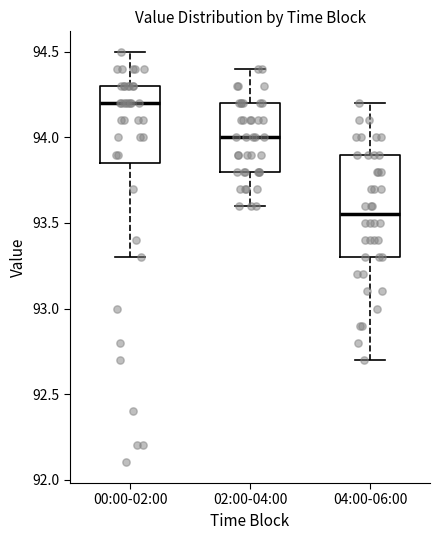

Reading left to right, transcribe this box plot: for each box, give where its median line is, the range the box spans, and where its two whiskers end, as read against the y-axis. The values are not printed on the chart, so give them approximately, as read against the axis.

00:00-02:00: median 94.20, box 93.85 to 94.30, whiskers 93.30 to 94.50
02:00-04:00: median 94.00, box 93.80 to 94.20, whiskers 93.60 to 94.40
04:00-06:00: median 93.55, box 93.30 to 93.90, whiskers 92.70 to 94.20